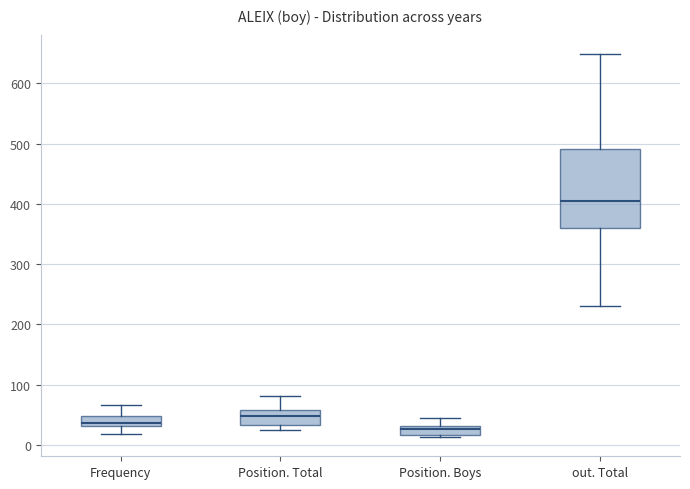

Which box has the highest median line?

out. Total